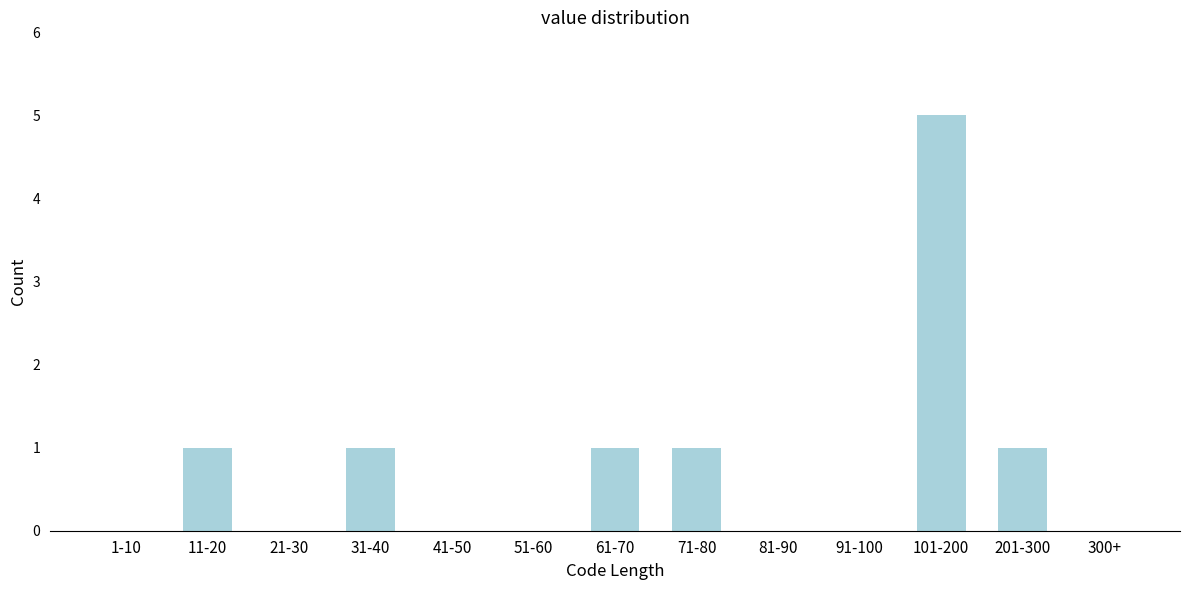

Reading right to left, list all the values displayed in this chart.

300+=0	201-300=1	101-200=5	91-100=0	81-90=0	71-80=1	61-70=1	51-60=0	41-50=0	31-40=1	21-30=0	11-20=1	1-10=0